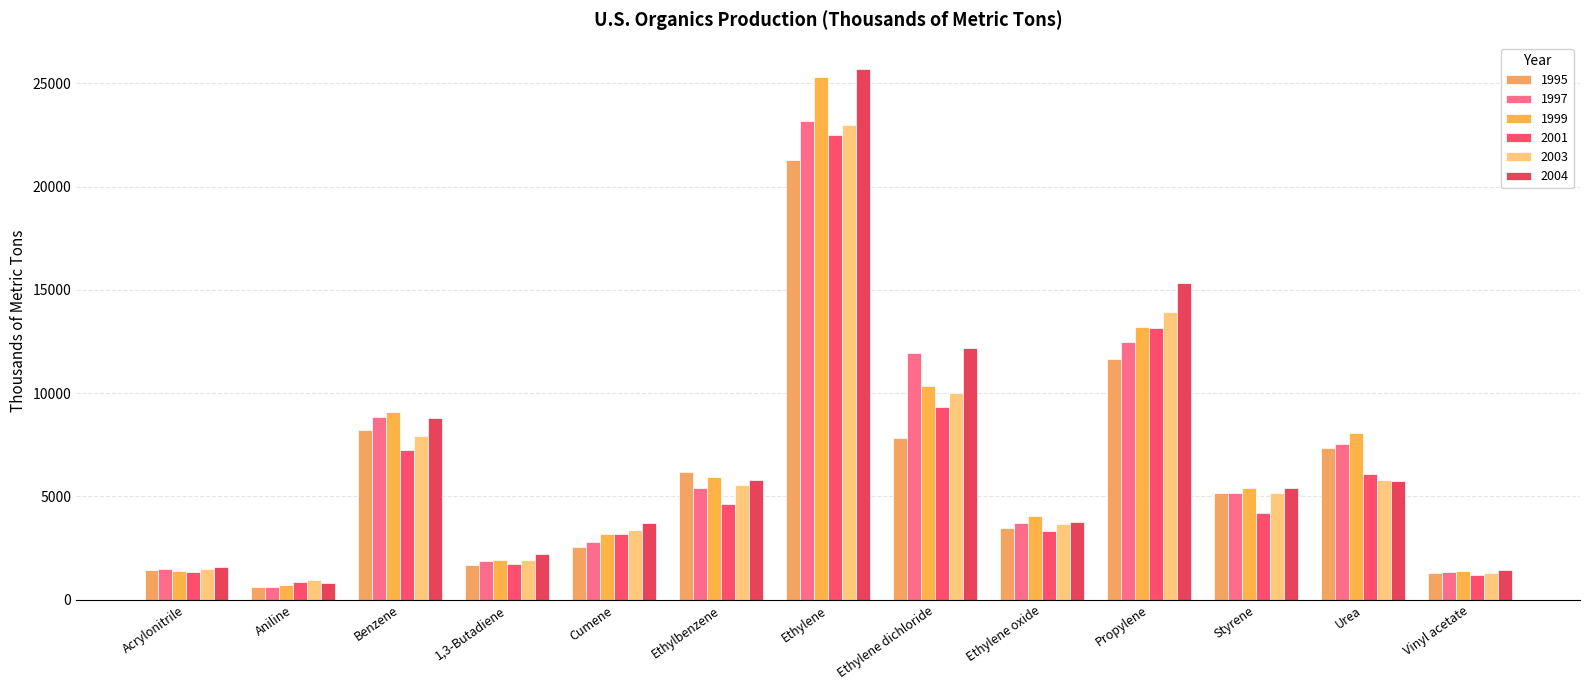

Which series has the largest total across all categories?

2004